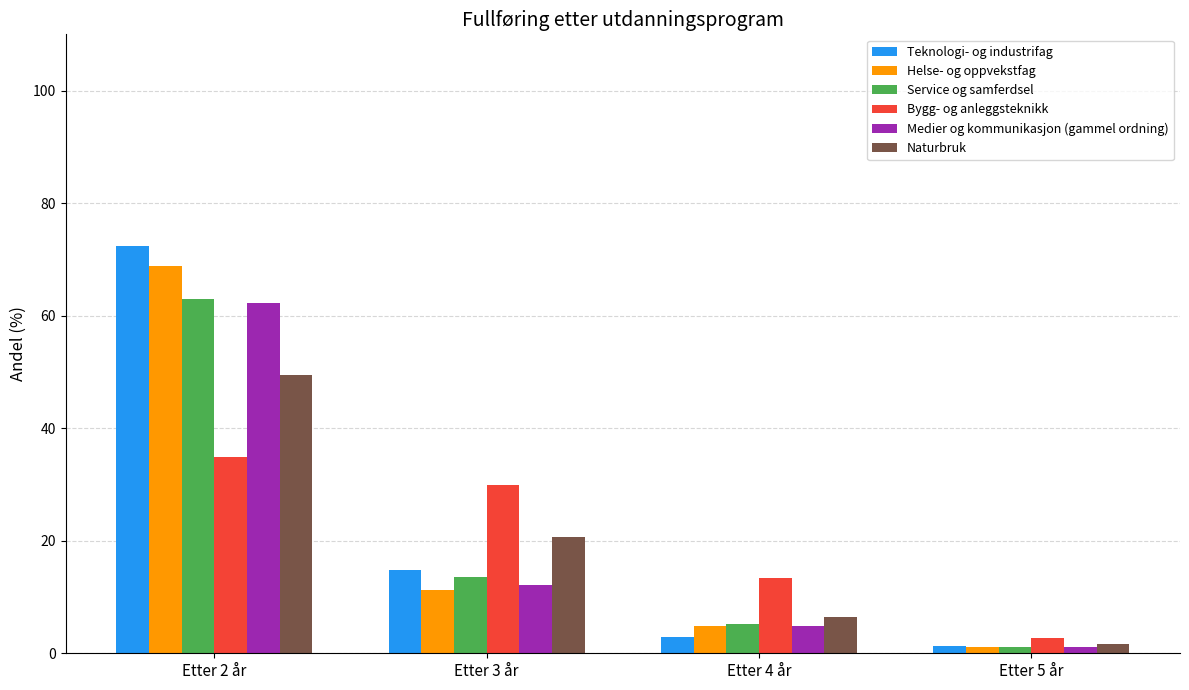

What is the smallest value displayed?

1.2